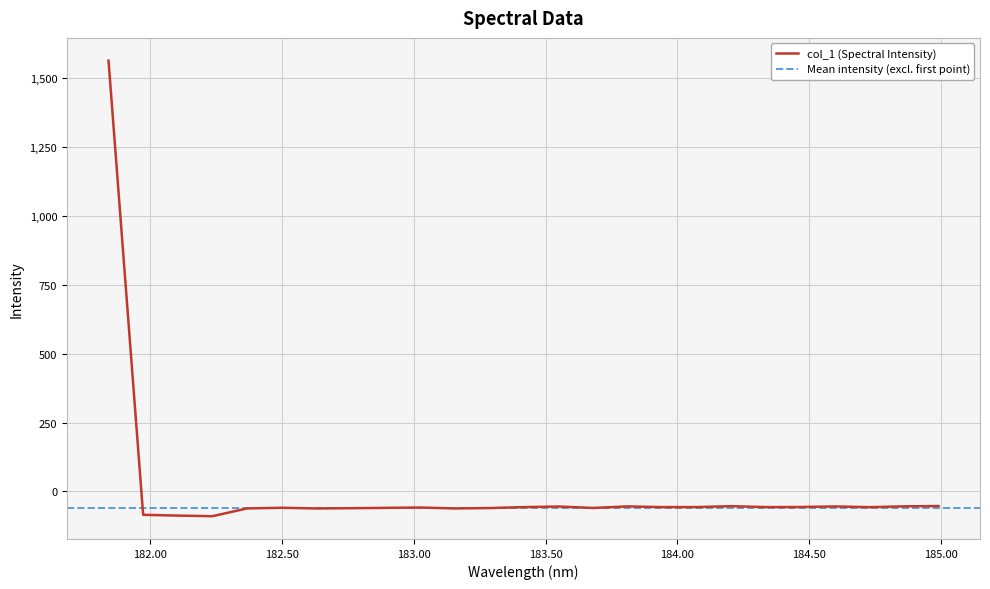

The value at 183.5488263418 is -55.0. True or false?

True